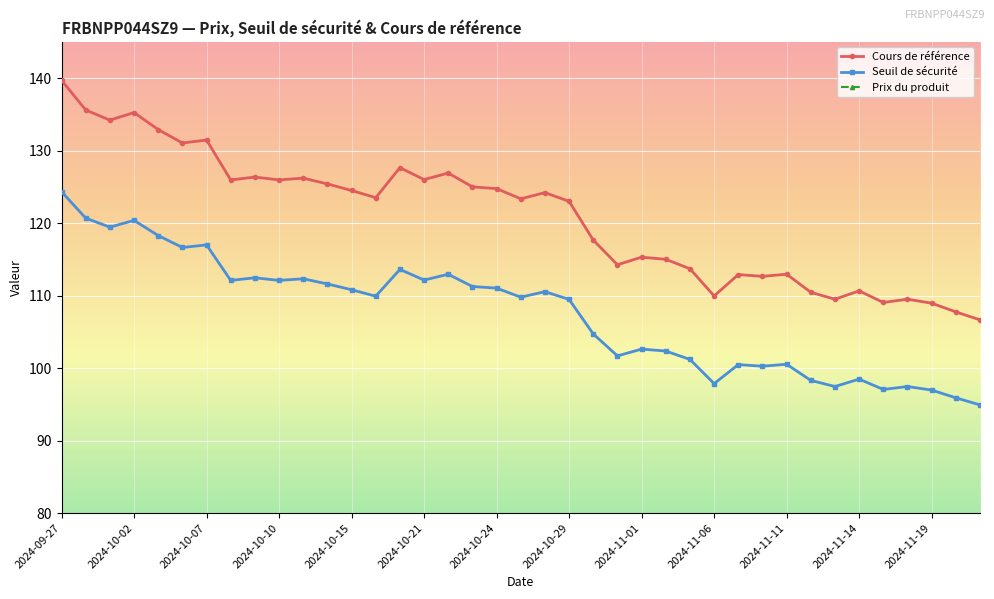

True or false: Cours de référence has a value of 210.2 at 2024-10-24.

False